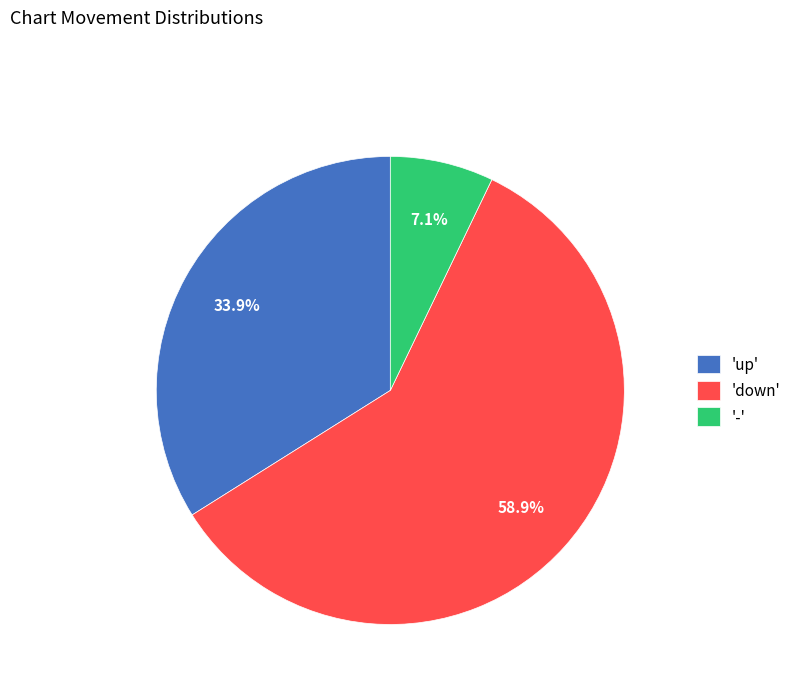

Between 'up' and '-', which is larger?

'up'